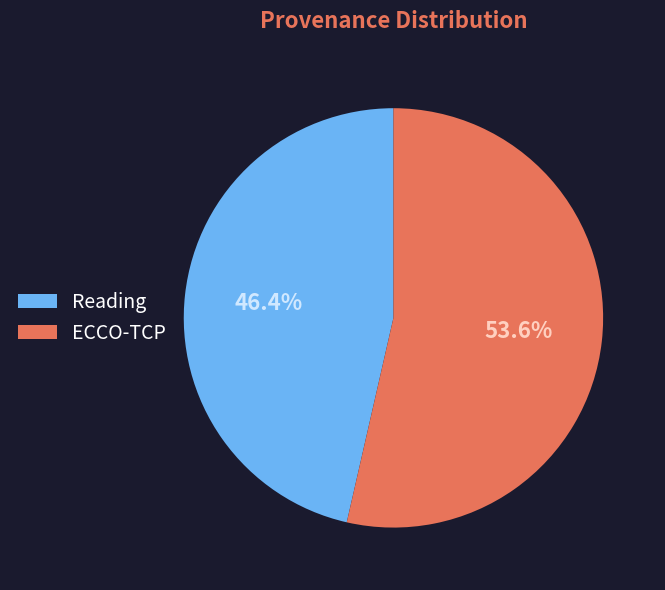

To the nearest percent, what portion does Reading represent?

46%